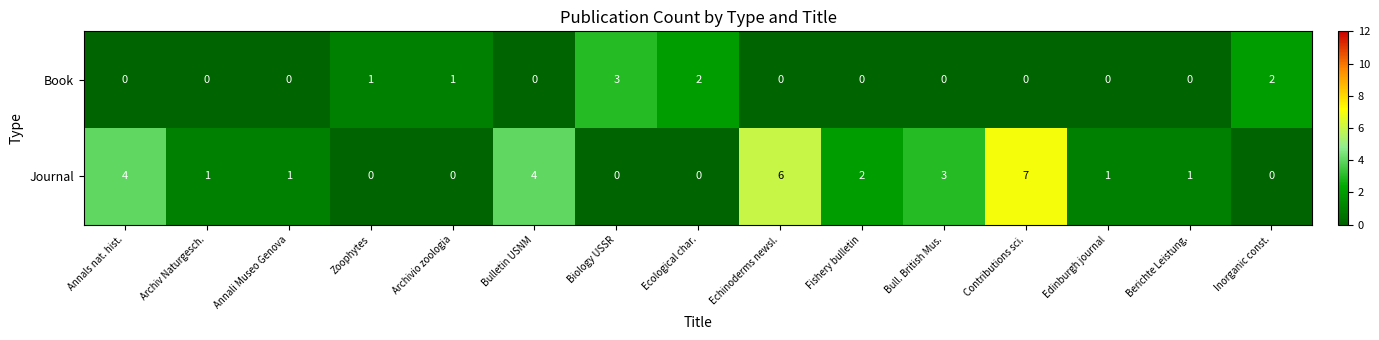

Reading left to right, what are all the values shown in this chart?

Book: 0	0	0	1	1	0	3	2	0	0	0	0	0	0	2
Journal: 4	1	1	0	0	4	0	0	6	2	3	7	1	1	0